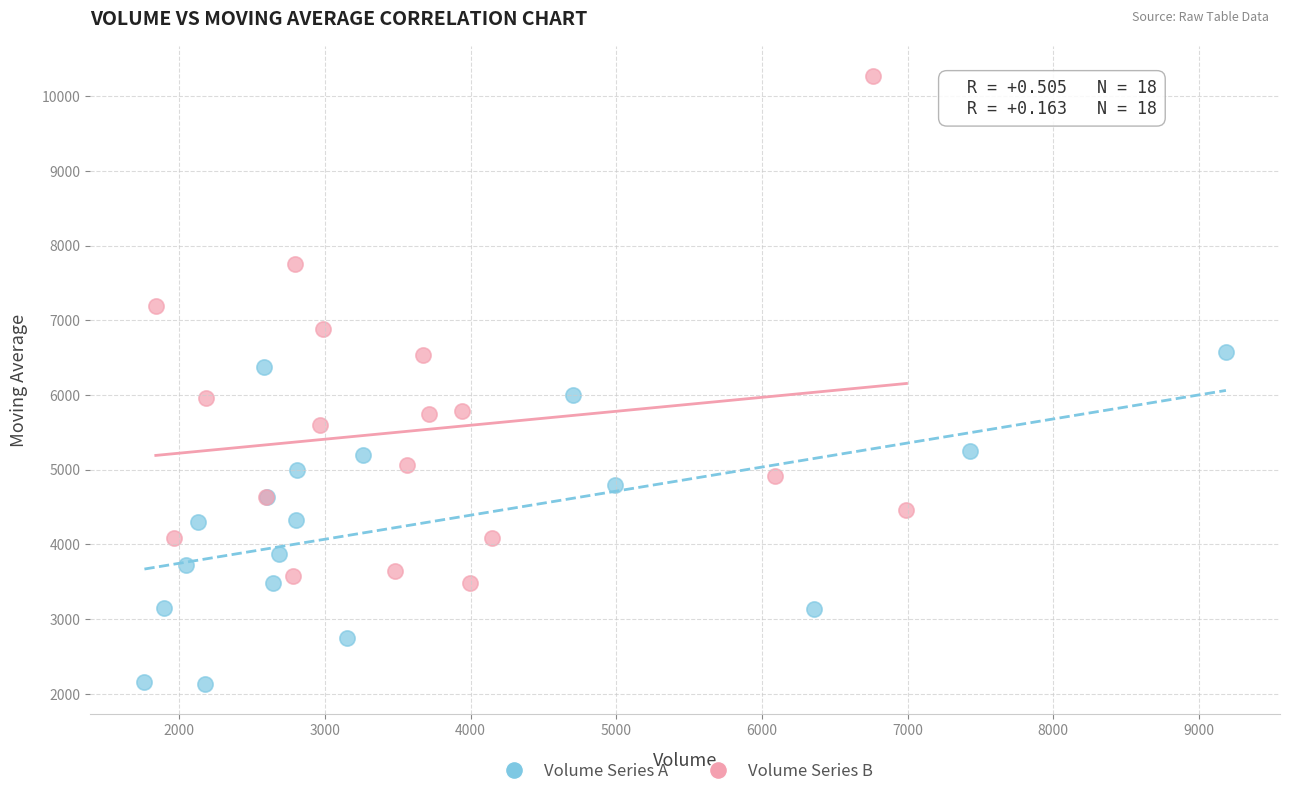

Which series contains the lowest Y value?

Volume Series A